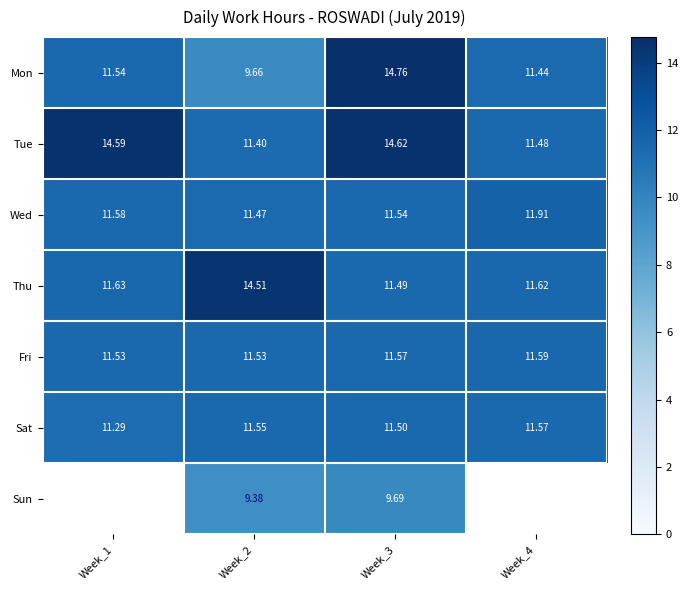

Is the value of Thu at Week_3 greater than the value of Wed at Week_2?

Yes